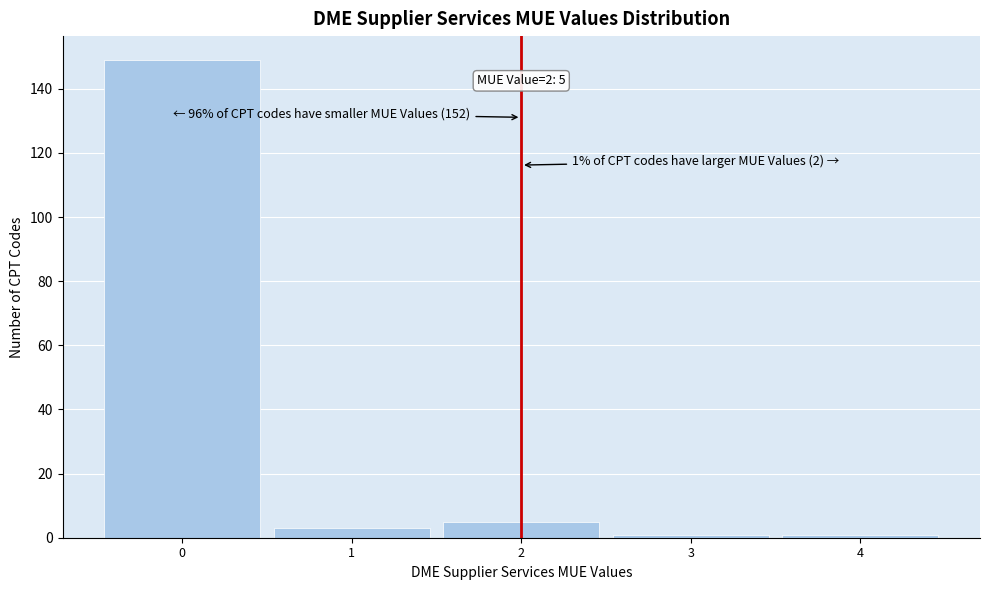

Over which range of the x-axis is the bar tallest?

-0.5 to 0.5